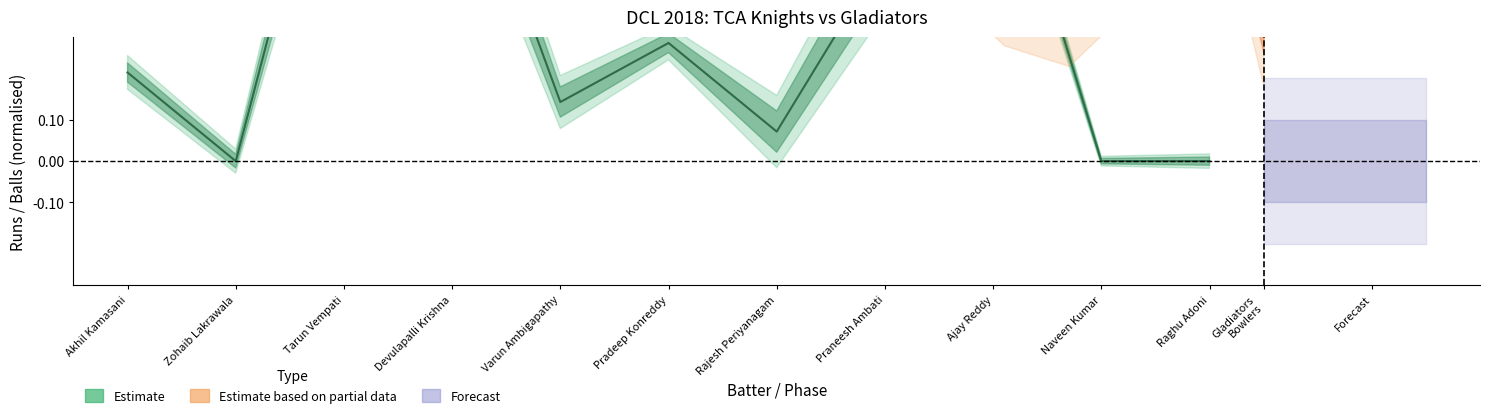

Where is the data nearest to the value 0?

Zohaib Lakrawala